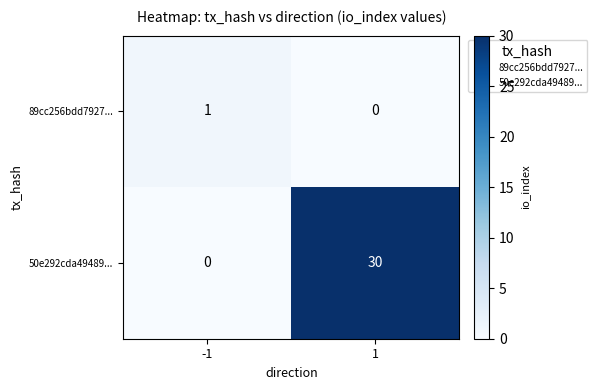

What is the difference between the highest and lowest values at 1?

30